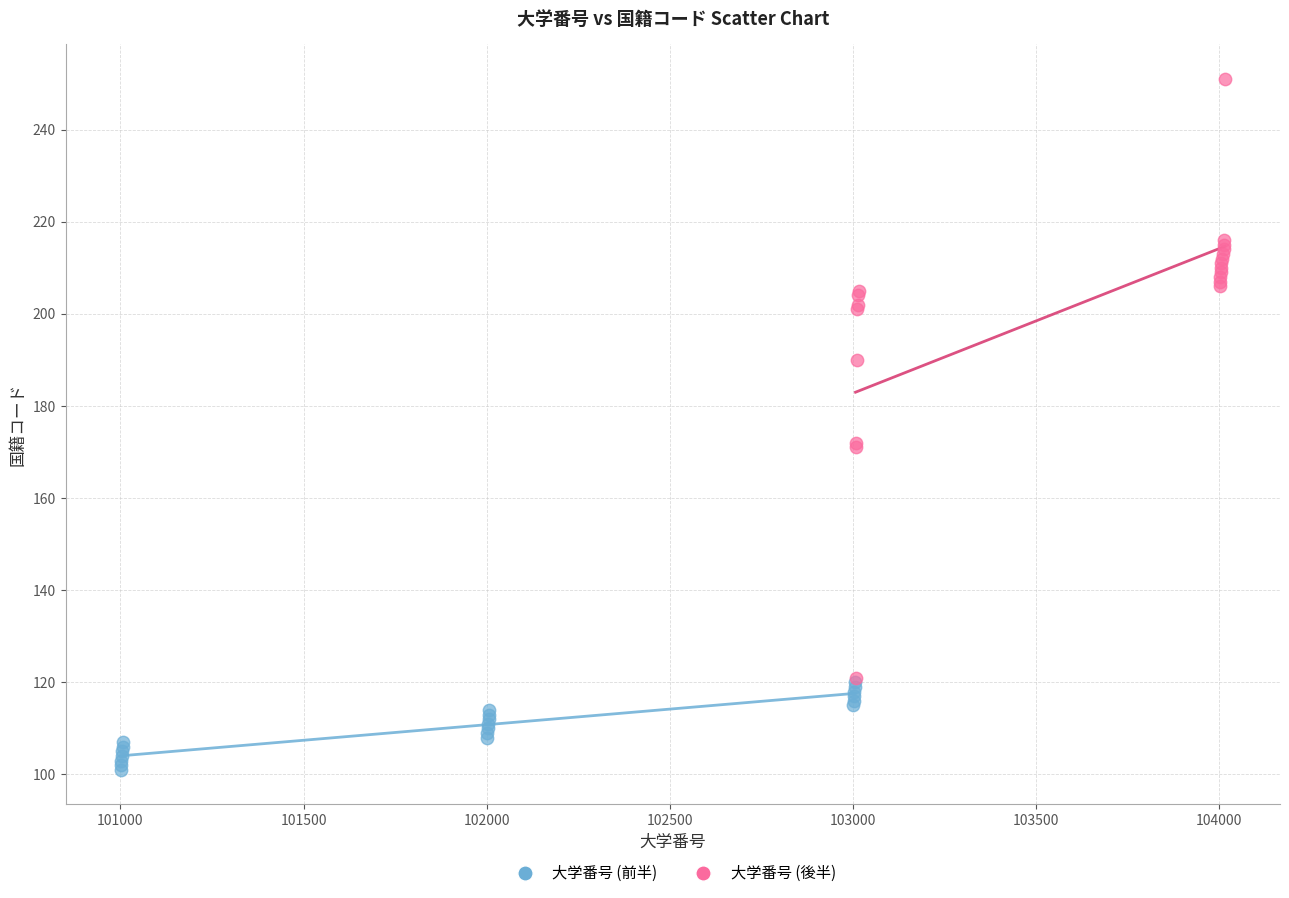

Which series has the widest spread of Y values?

大学番号 (後半)